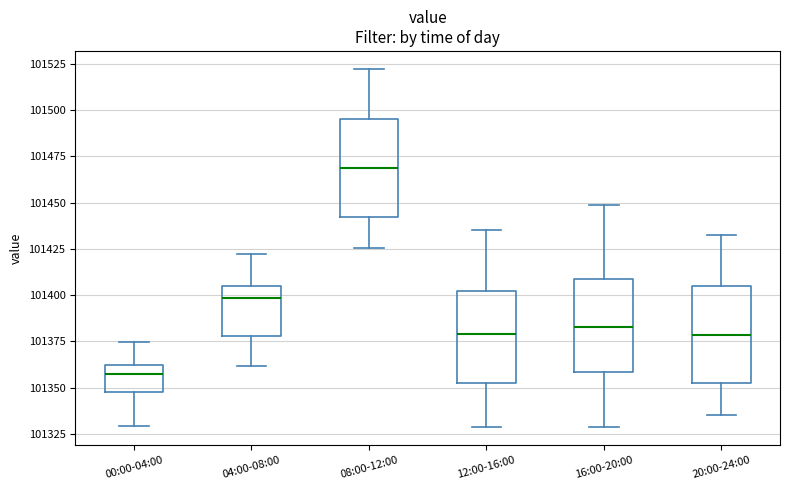

Where does the lower whisker of the box for 12:00-16:00 end on the y-axis? The values are not printed on the chart, so give them approximately, as read against the axis.

101330